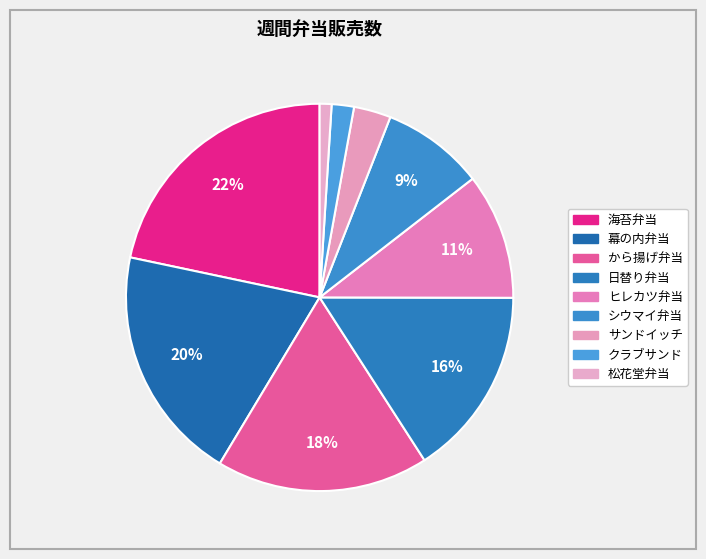

Combined, do サンドイッチ and シウマイ弁当 account for over 50%?

No